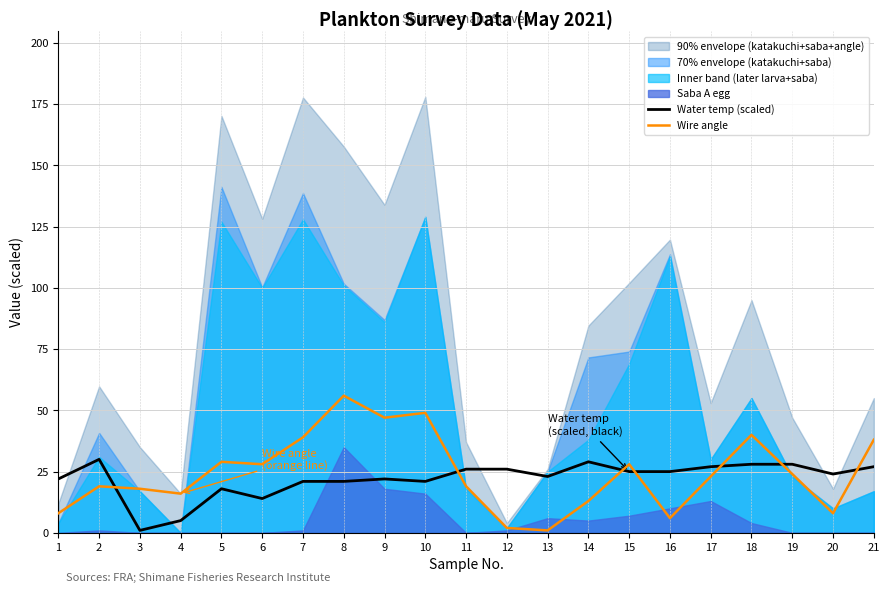

Which series ends up on top after the final intersection of Wire angle and Water temp (scaled)?

Wire angle